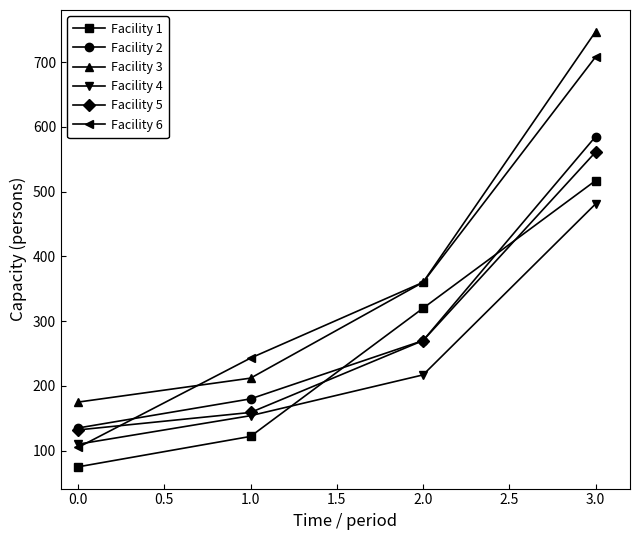

Reading left to right, transcribe all the data shown in this chart.

Facility 1: 75	122	320	517
Facility 2: 135	180	270	585
Facility 3: 175	212	360	747
Facility 4: 110	154	217	481
Facility 5: 132	159	270	561
Facility 6: 105	243	360	708